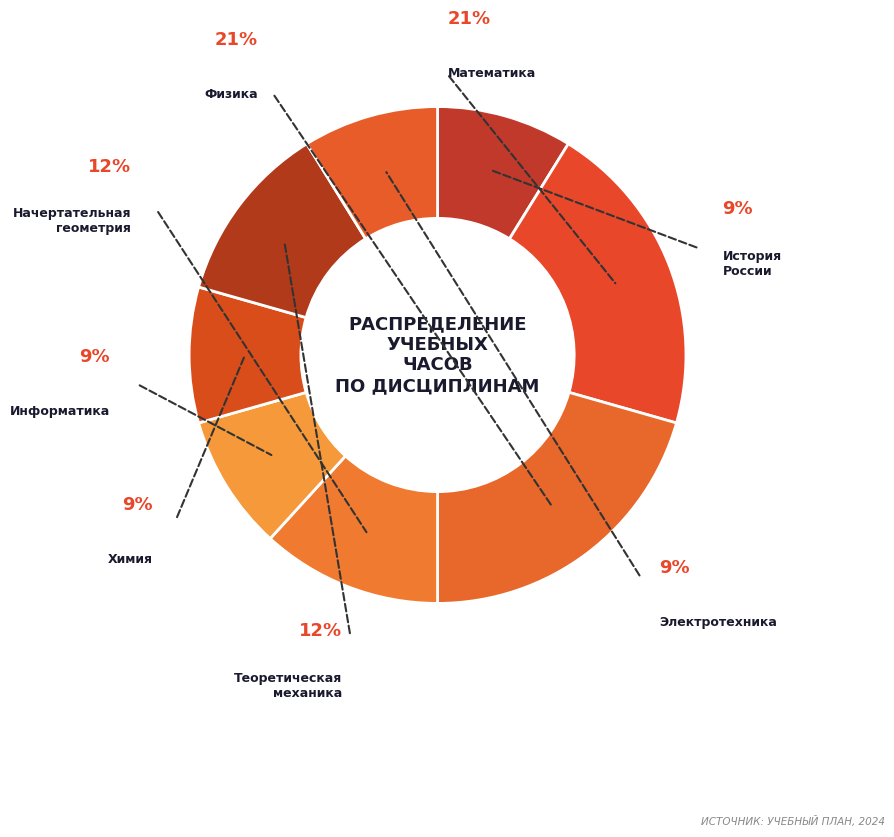

What is the ratio of the value at Математика to the value at Электротехника?

2.3